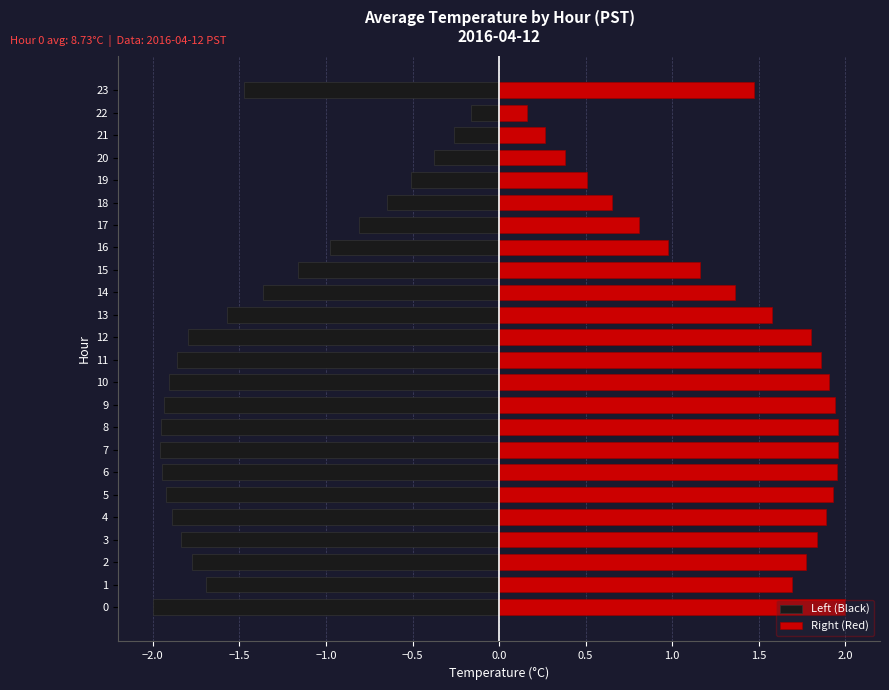

Rank the series at 7 from lowest to highest value.

Left (Black), Right (Red)